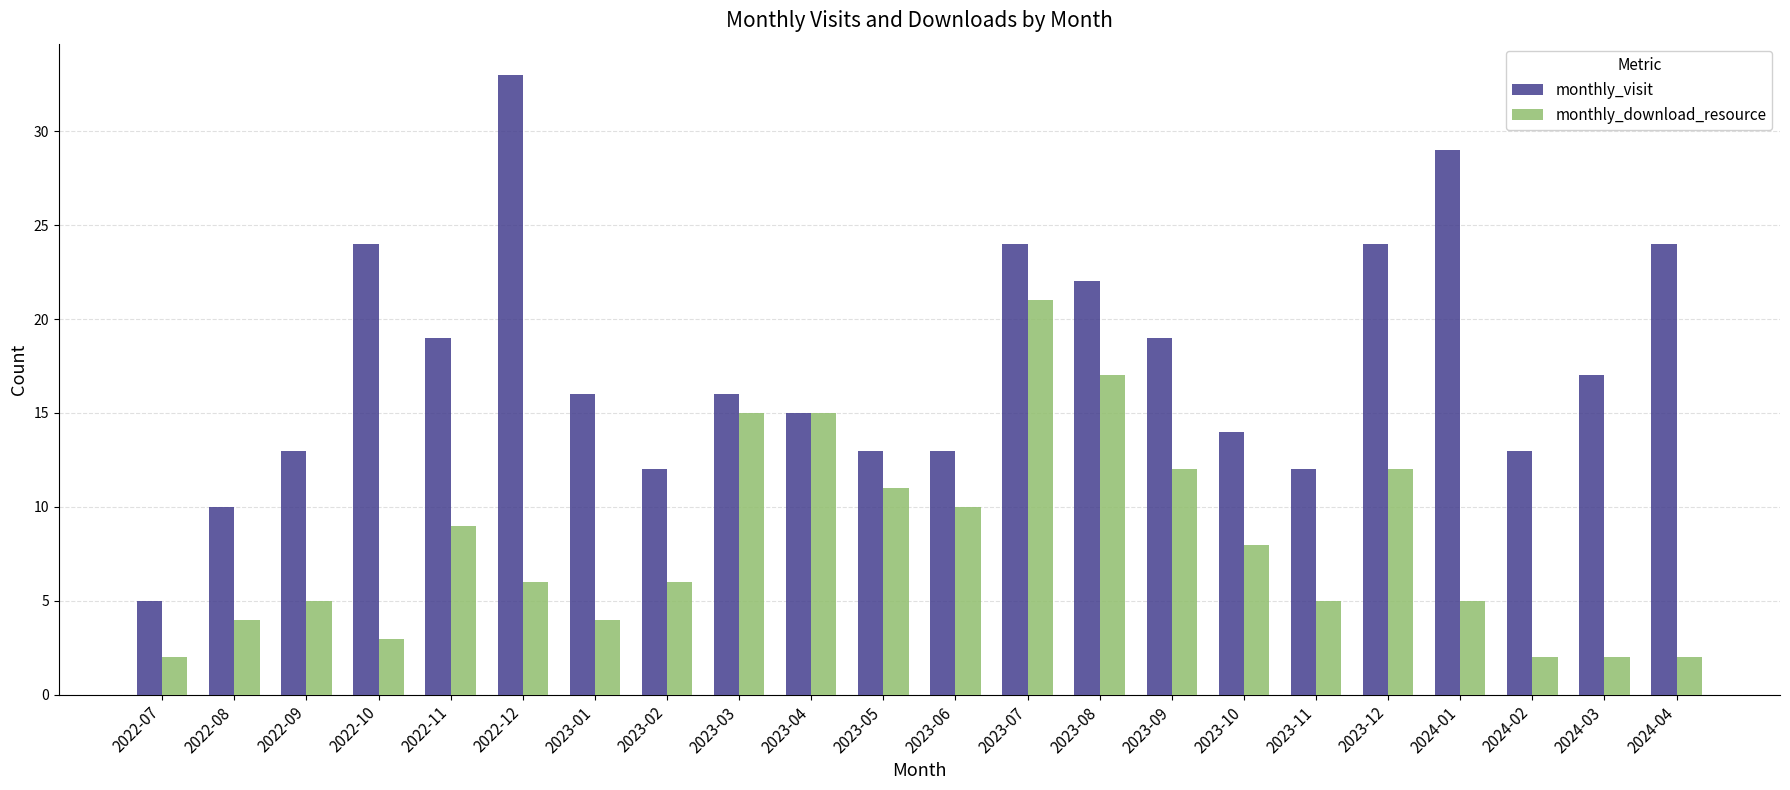

Between 2022-12 and 2023-07, which series saw the biggest shift?

monthly_download_resource